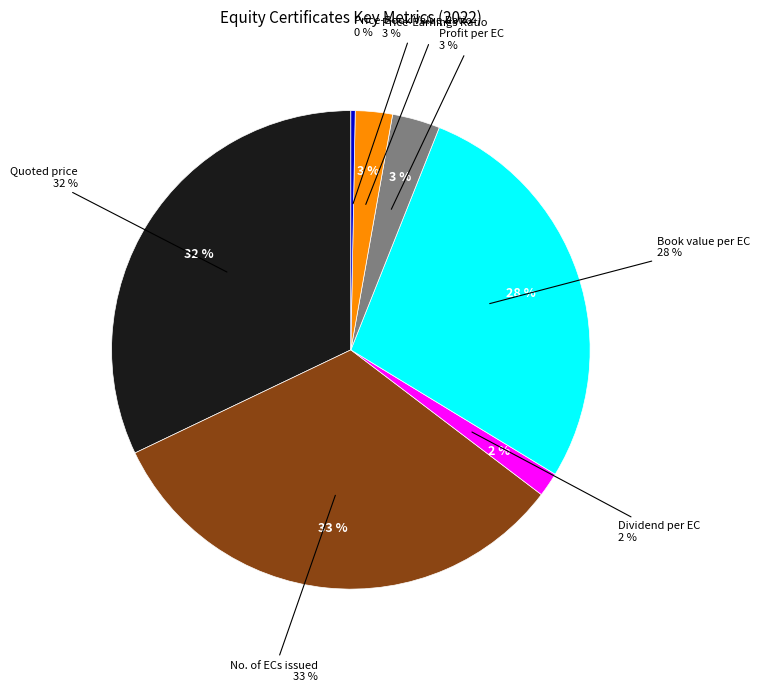

Which slice is the smallest?

Price-Book Value Ratio